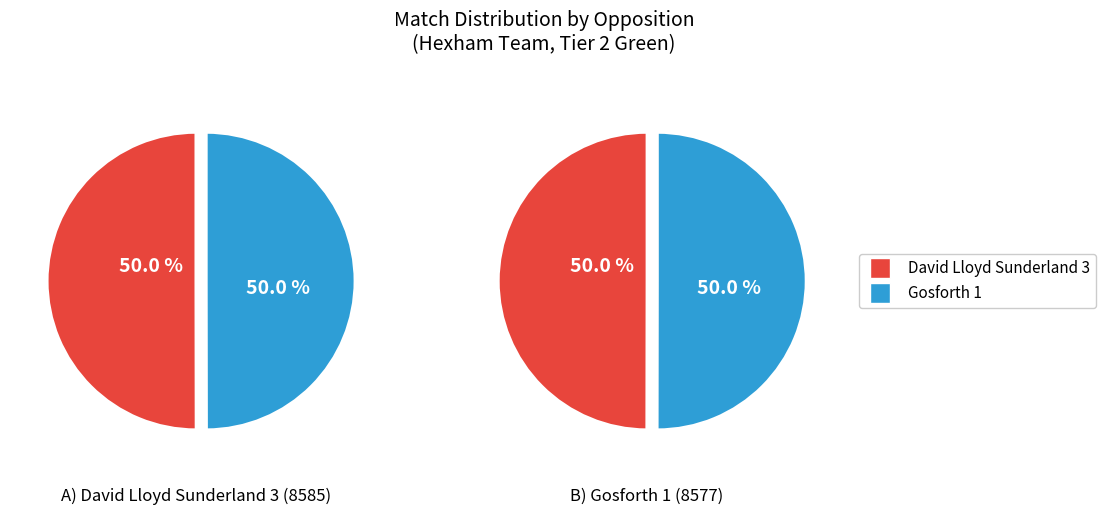

Between David Lloyd Sunderland 3 and Gosforth 1, which is larger?

David Lloyd Sunderland 3